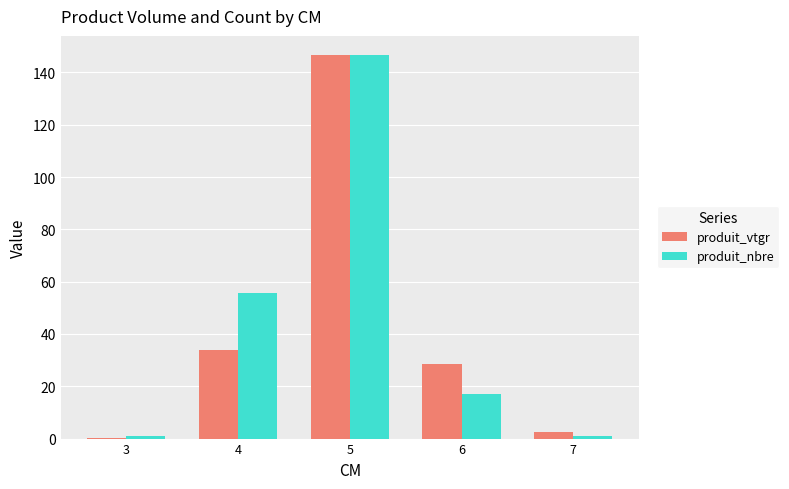

What value does the produit_nbre series have at 5?

146.7